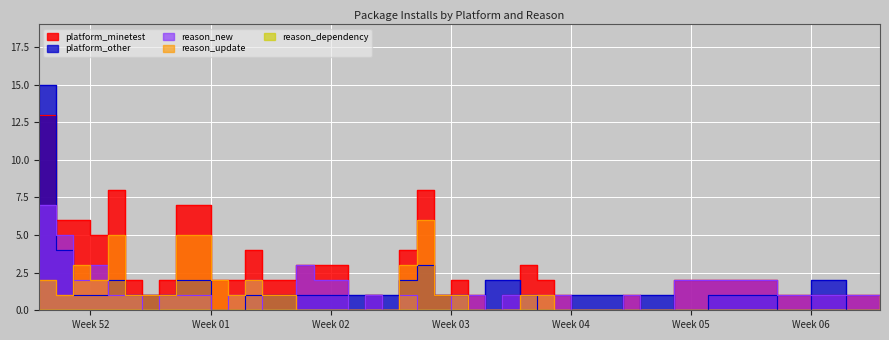

Which series has the widest spread of values?

platform_other